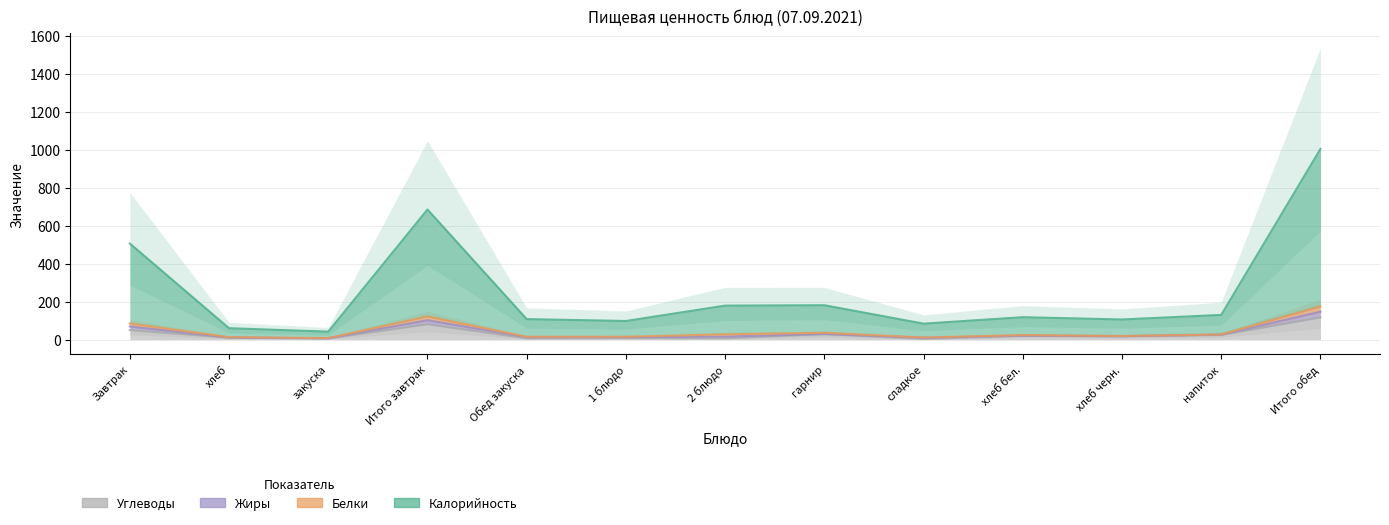

At how many categories does at least one series exceed 178?

5